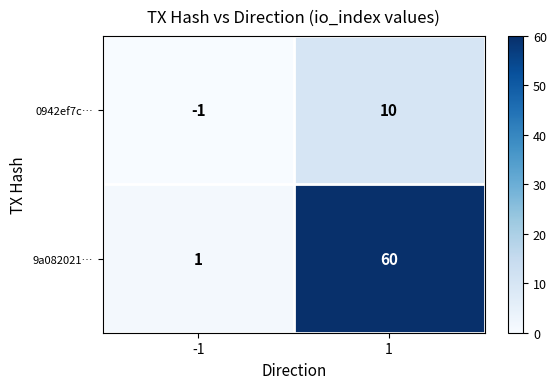

The value of 0942ef7c… at 1 is 6. True or false?

False